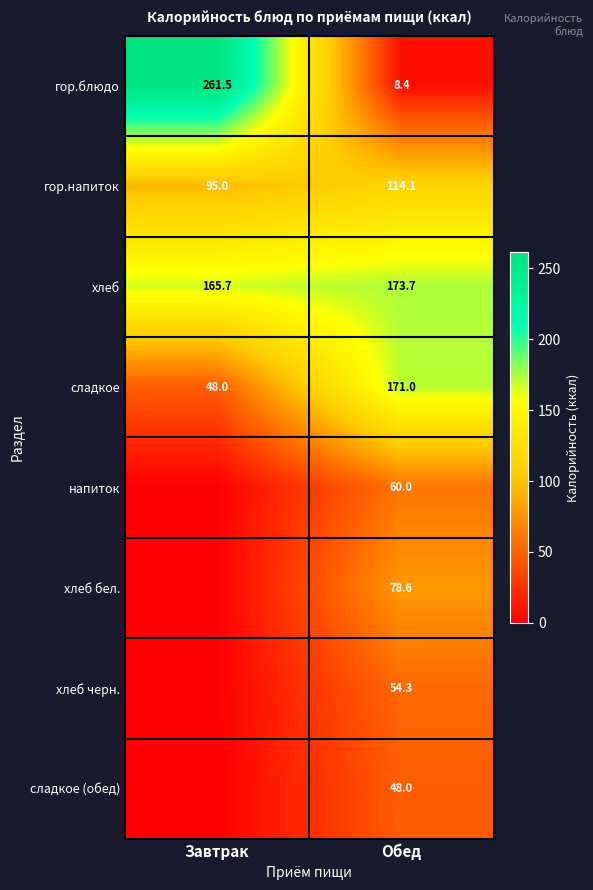

What is the total value across all series at Обед?

708.1